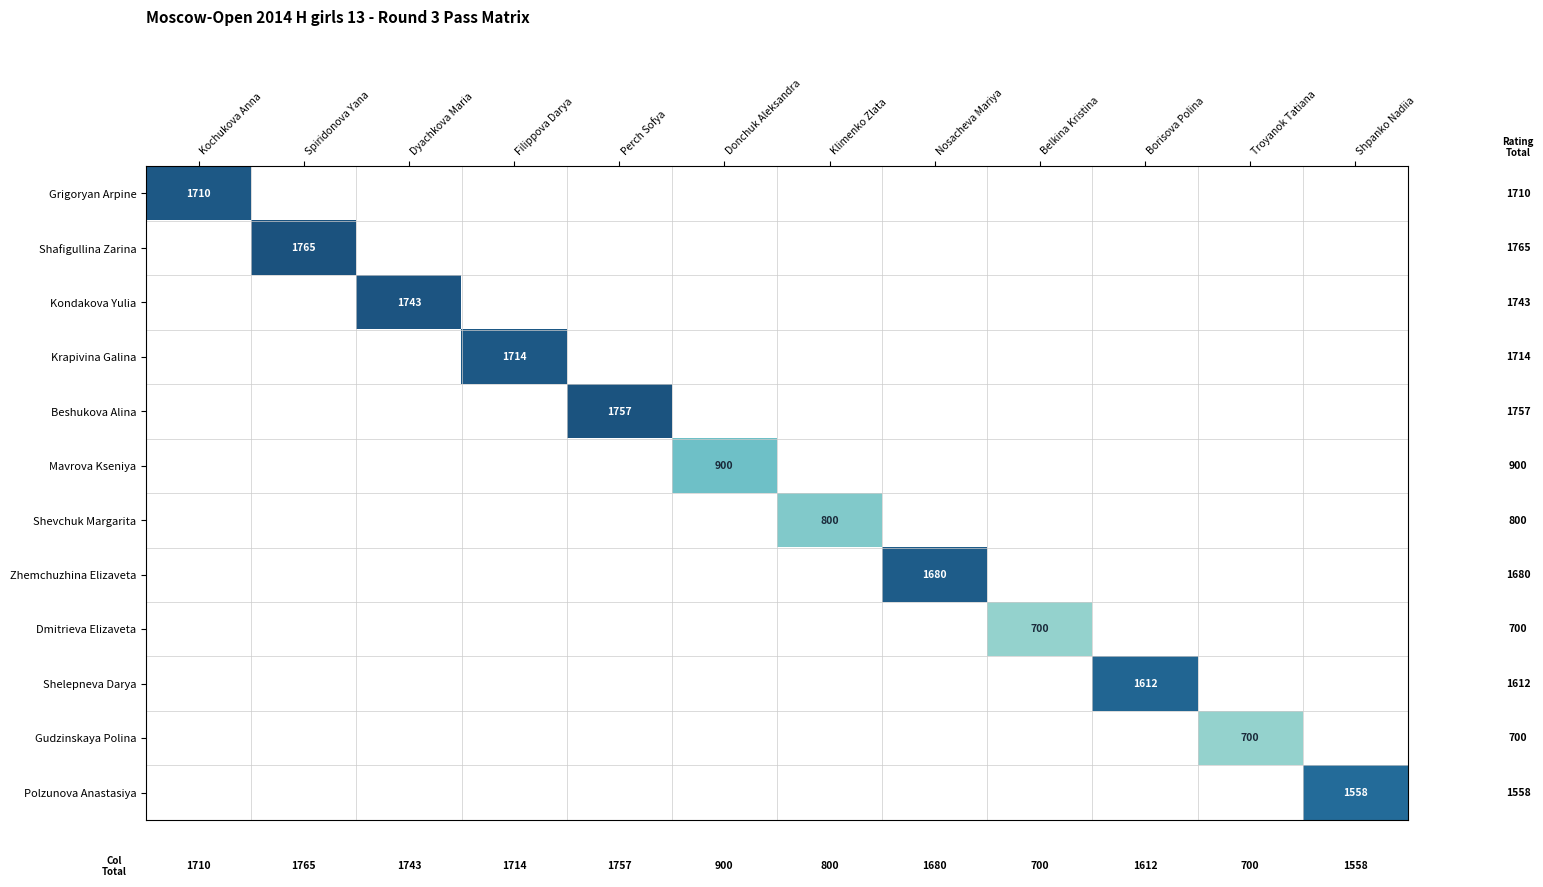

At which category is the sum across all series the highest?

Spiridonova Yana